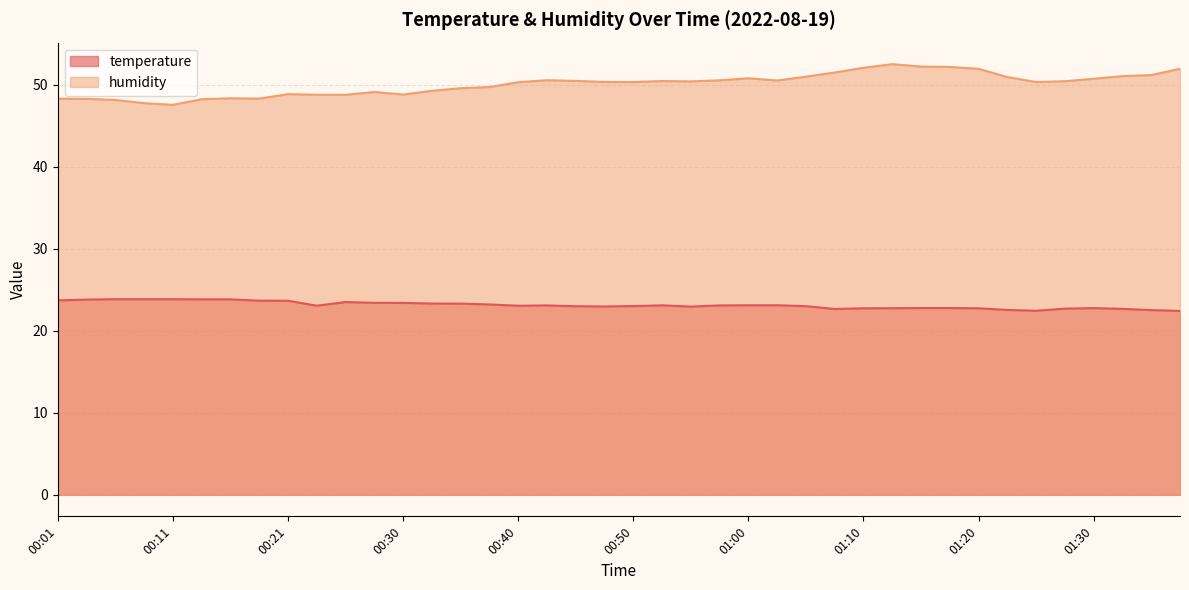

What is the average value of the temperature series?

23.1